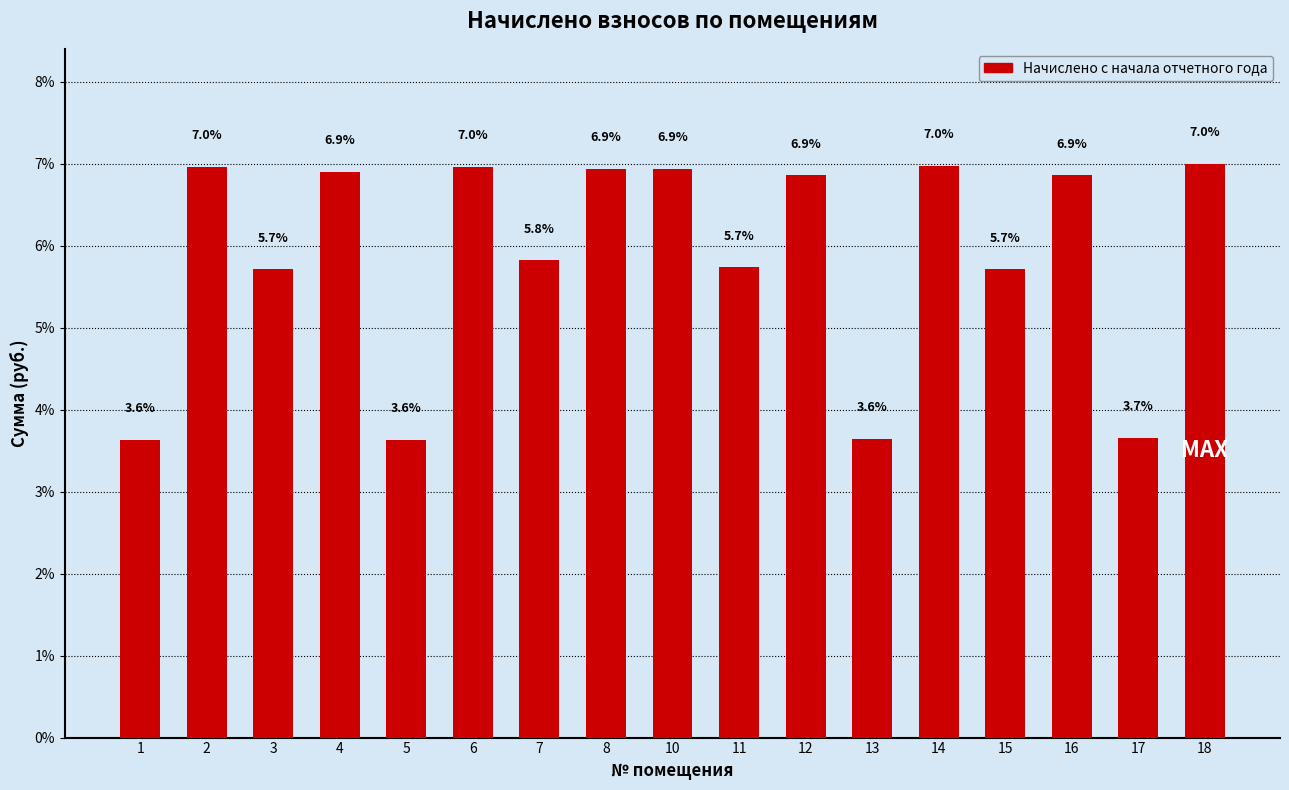

At which category does the chart reach its peak across all series?

18